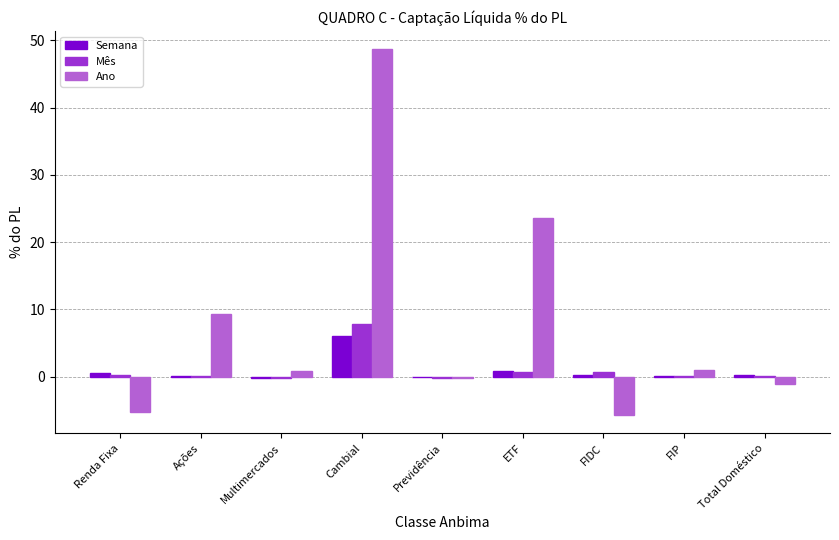

What are all the series names shown in the legend?

Semana, Mês, Ano